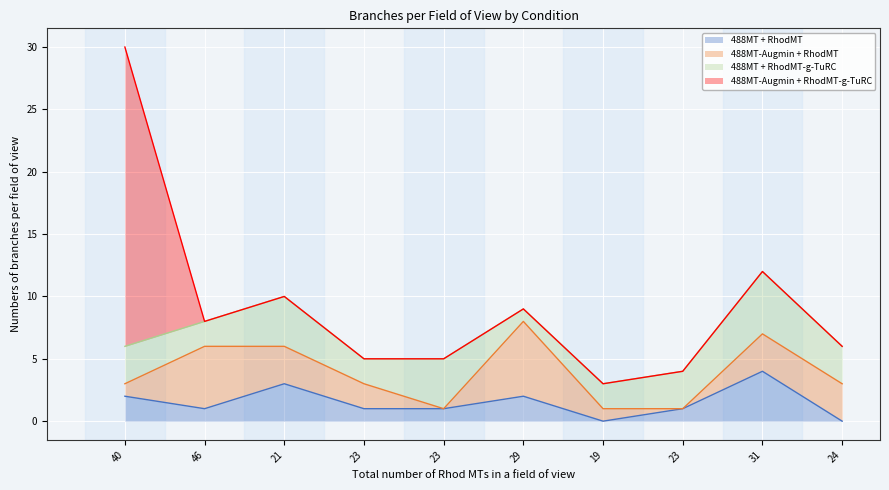

Is the value of 488MT + RhodMT at 3 greater than the value of 488MT-Augmin + RhodMT at 7?

Yes